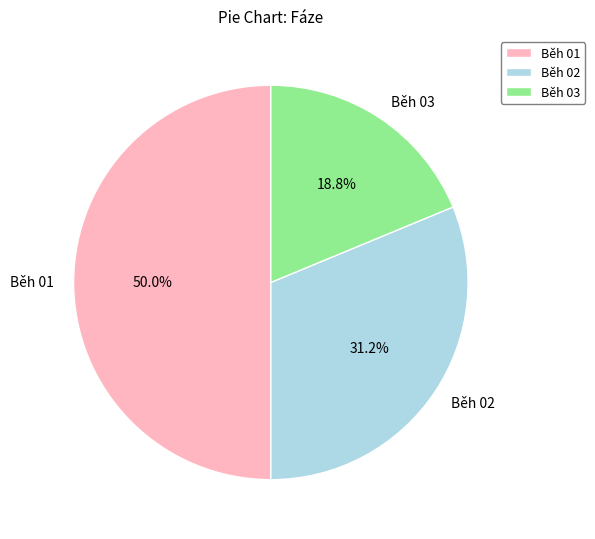

Is Běh 02 the majority of the pie?

No